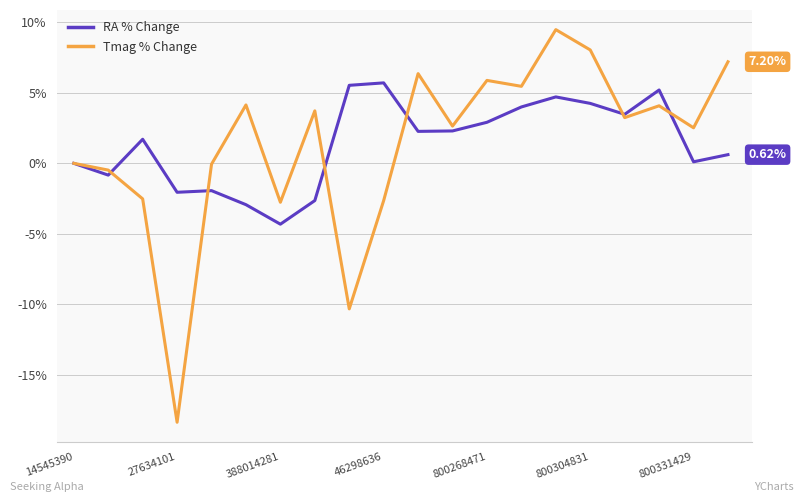

List the series in order of their peak value, lowest first.

RA % Change, Tmag % Change